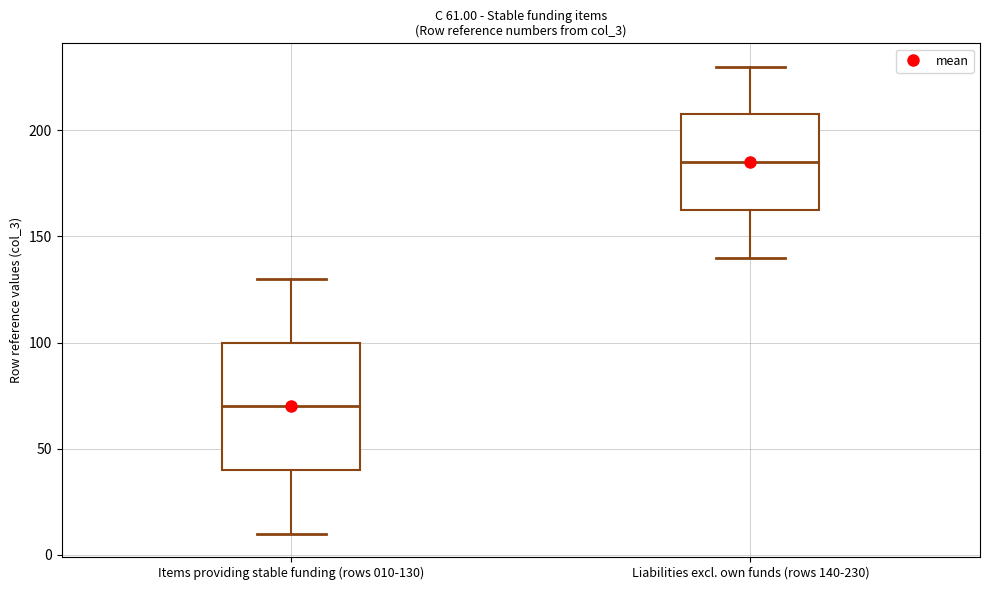

Which box has the lowest median line?

Items providing stable funding (rows 010-130)